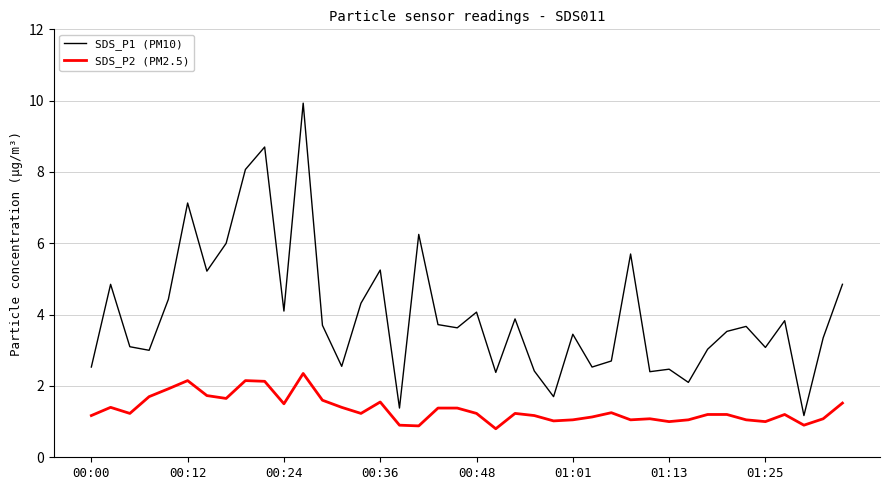

Rank the series by their average value, from highest to lowest.

SDS_P1 (PM10), SDS_P2 (PM2.5)